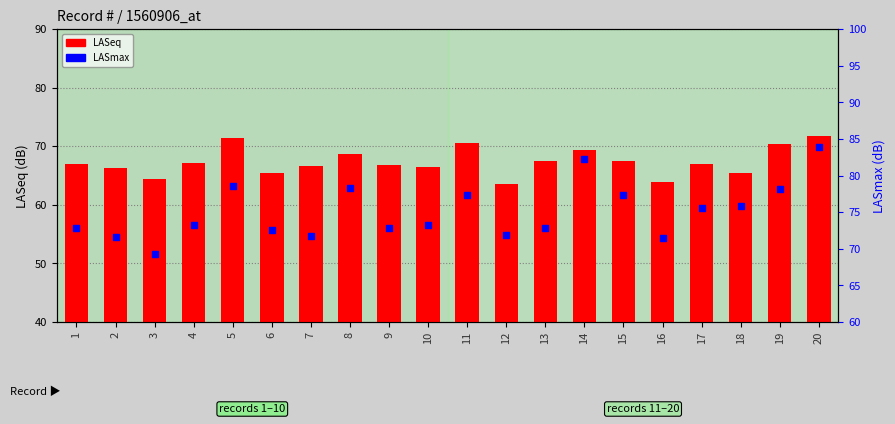

Which series has the largest total across all categories?

LASmax